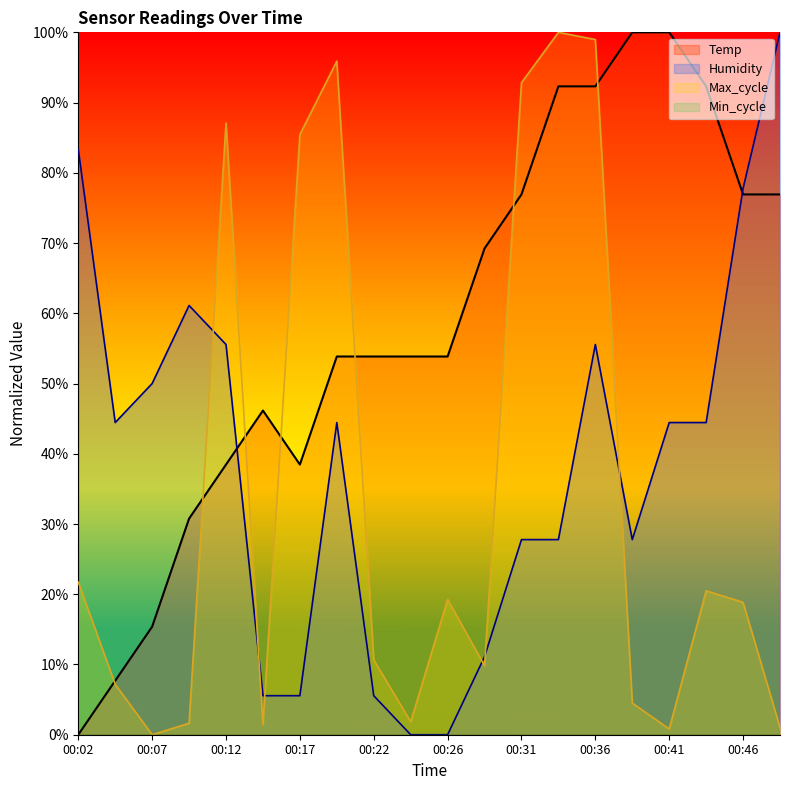

True or false: Temp has more than 2 interior local peaks.

False